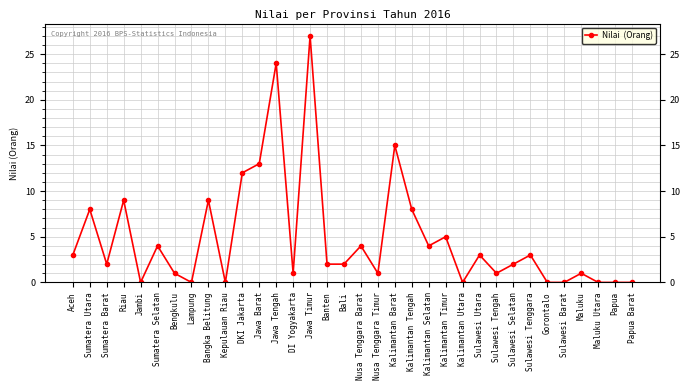

What is the sum of the values at Maluku and Sulawesi Tengah?

2